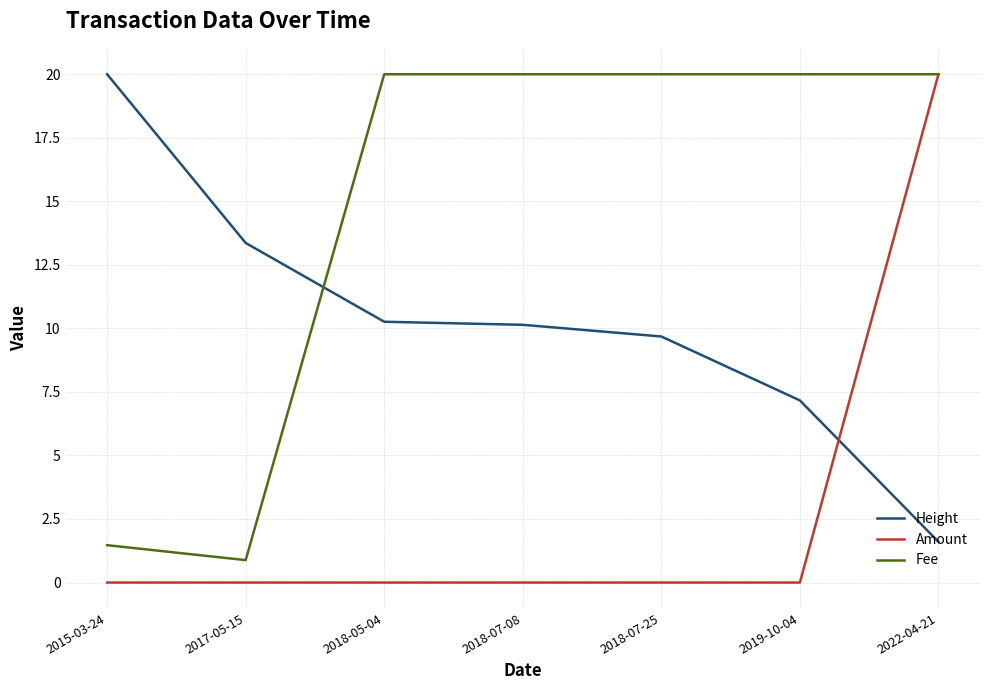

True or false: Fee and Height cross at least once.

True